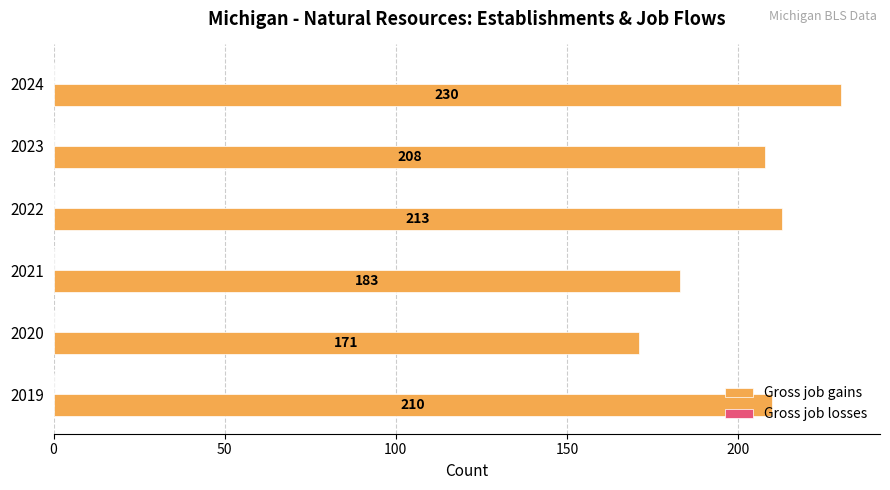

The chart shows a value of 208 at 2023. True or false?

True